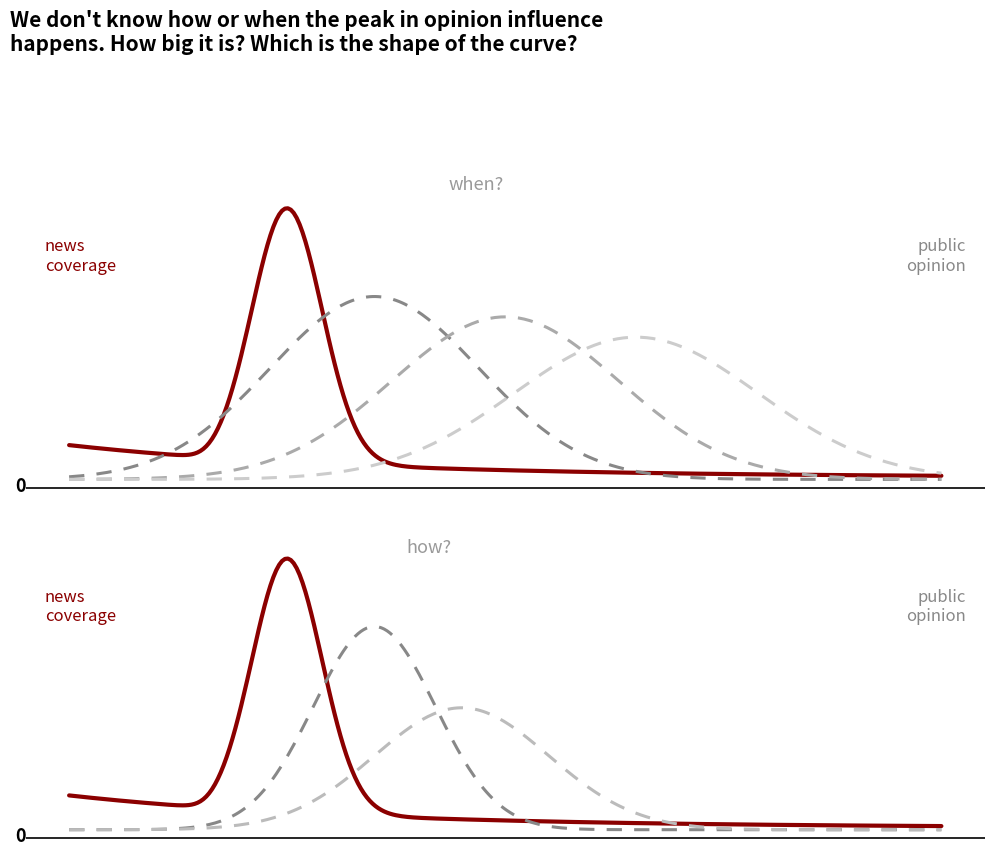

At which category is the sum across all series the highest?

3